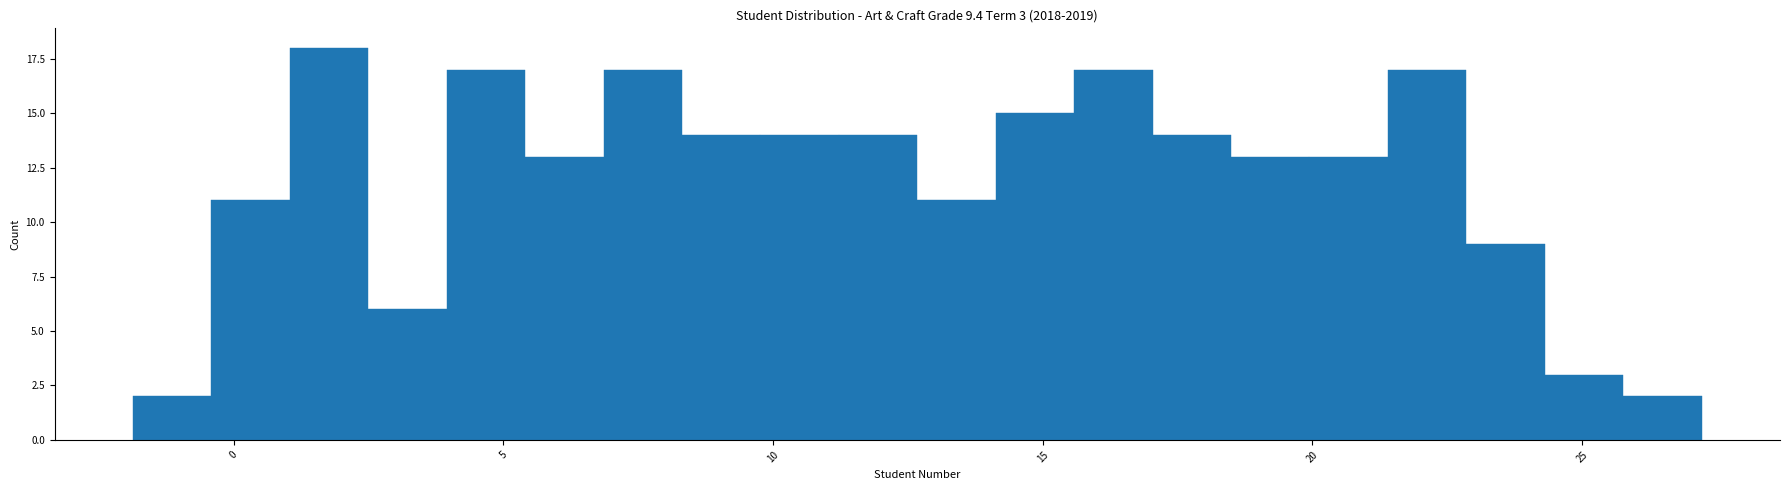

Read against the x-axis, roughly where is the centre of the tallest bar?

2.0